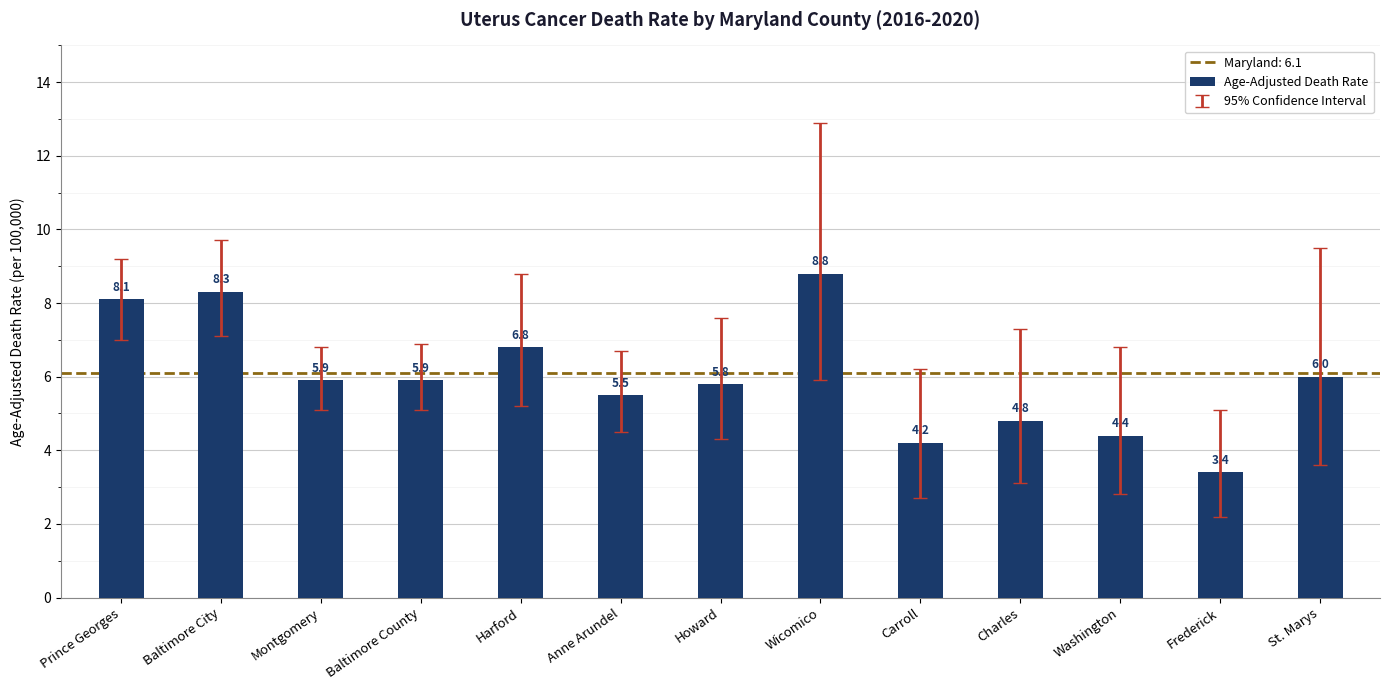

True or false: the data shows 10.4 at Howard.

False